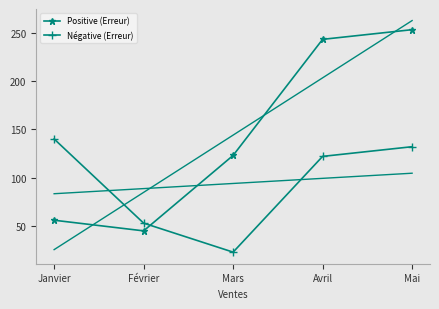

The value of Positive (Erreur) at Janvier is 56. True or false?

True